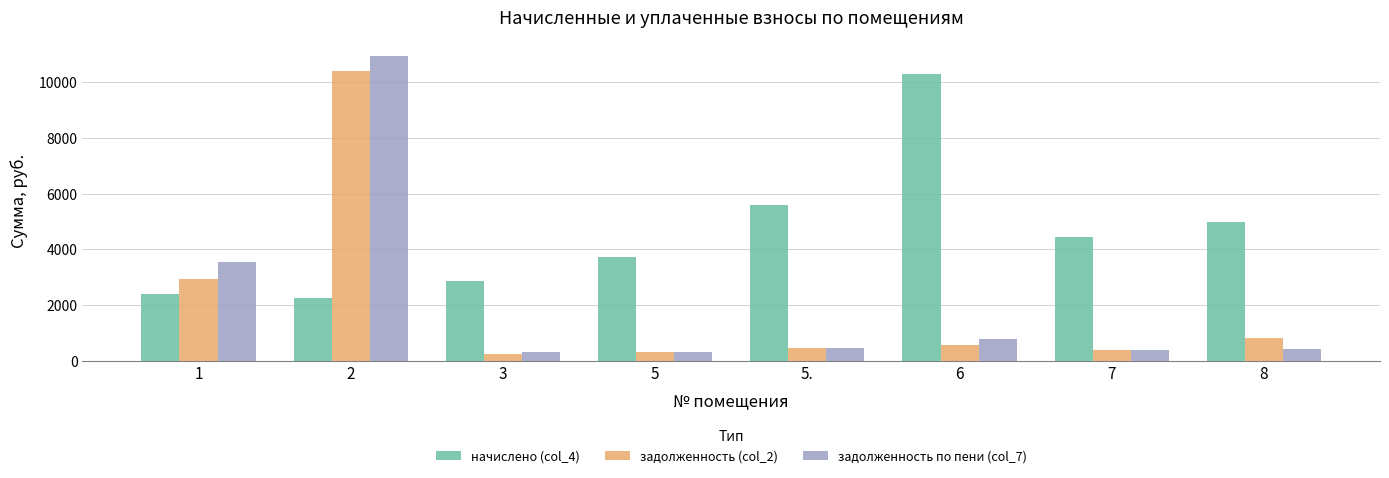

What is the maximum value for задолженность по пени (col_7)?

10961.7